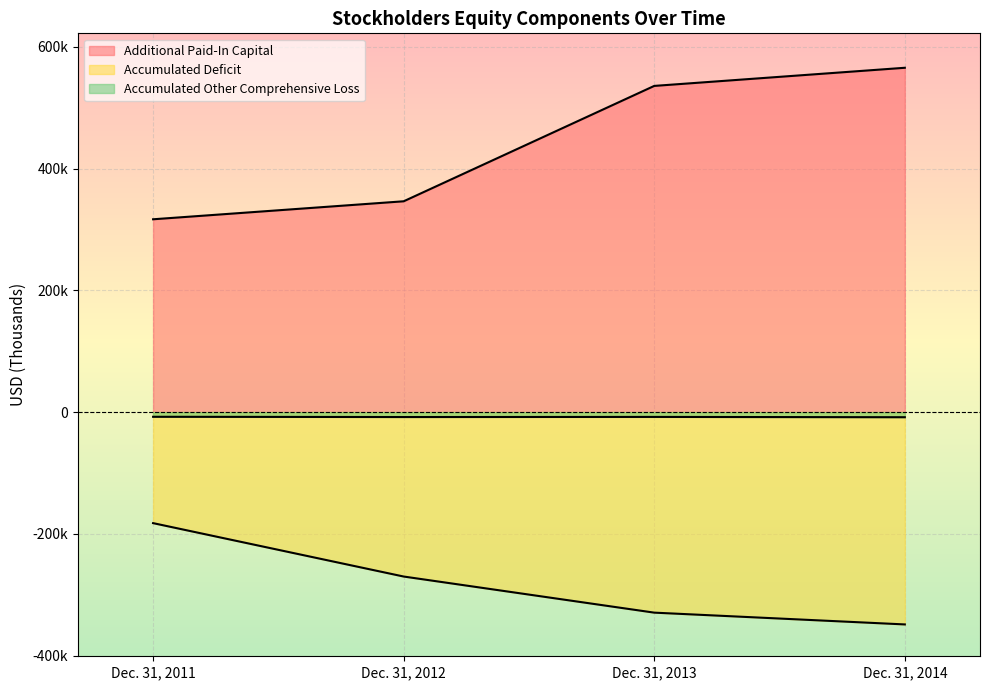

At which label is Accumulated Other Comprehensive Loss closest to -8013?

Dec. 31, 2012